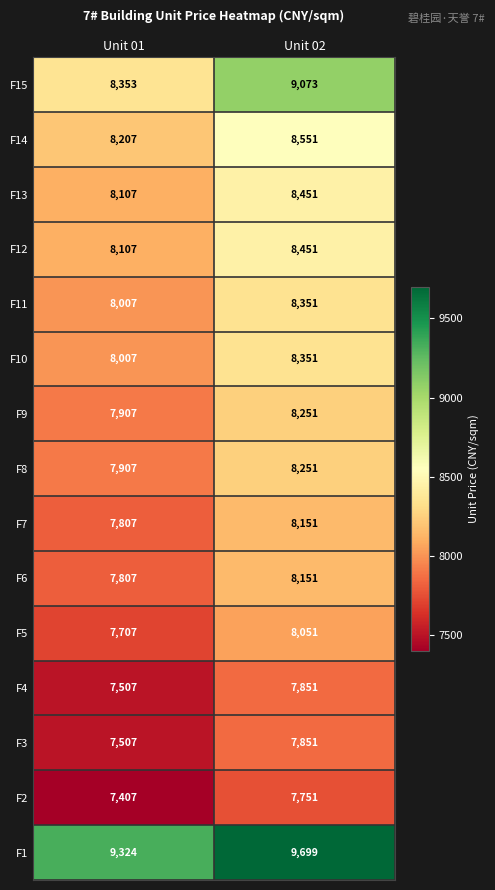

How many categories are shown in the chart?

2